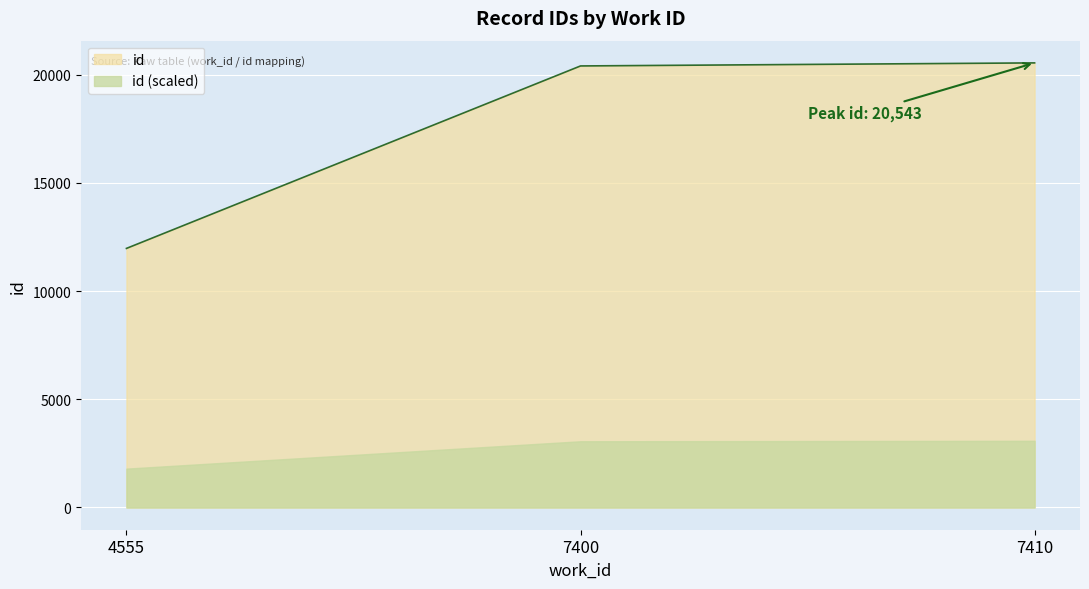

Which category has the lowest value across all series?

4555